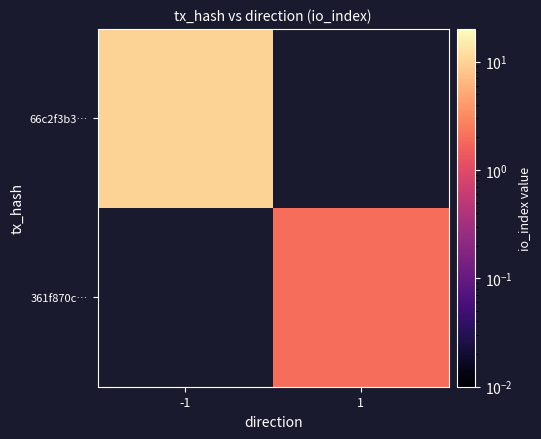

How many positive values does the 66c2f3b3… series have?

1